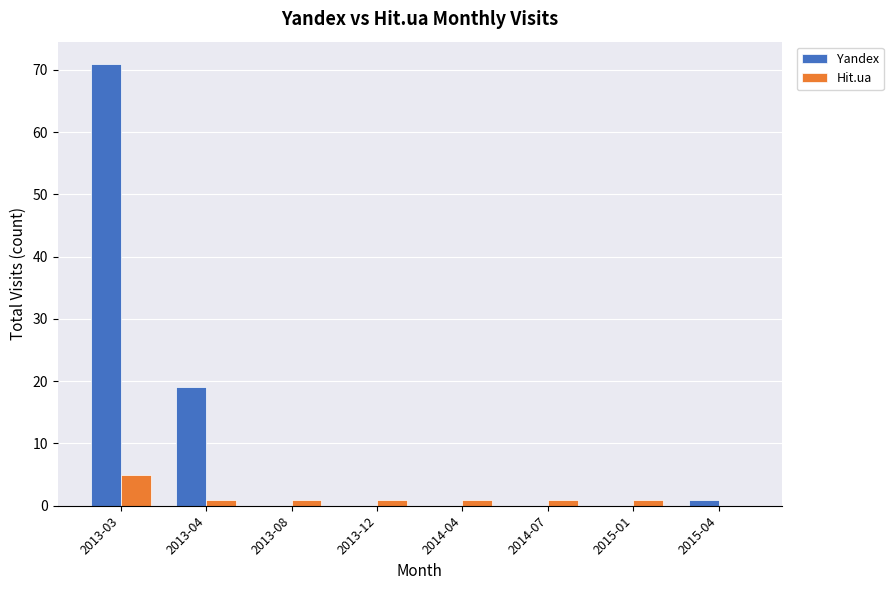

What are all the series names shown in the legend?

Yandex, Hit.ua